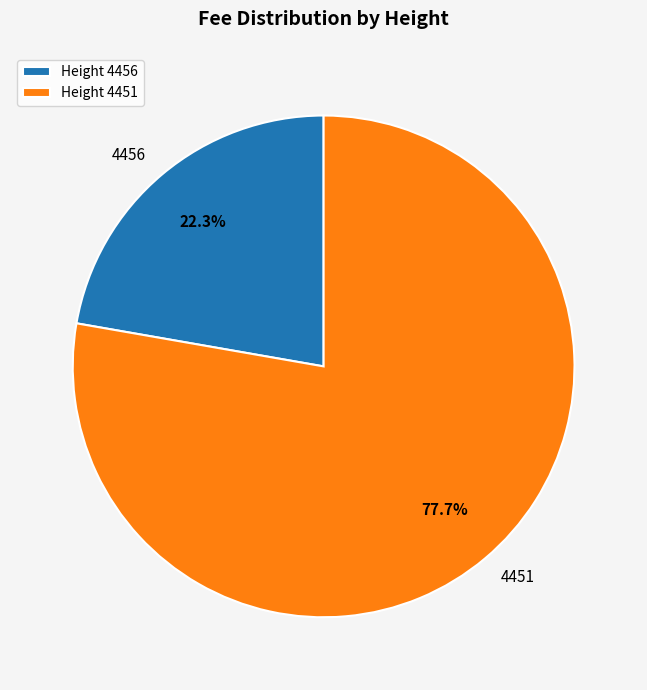

To the nearest percent, what is the average slice percentage?

50%